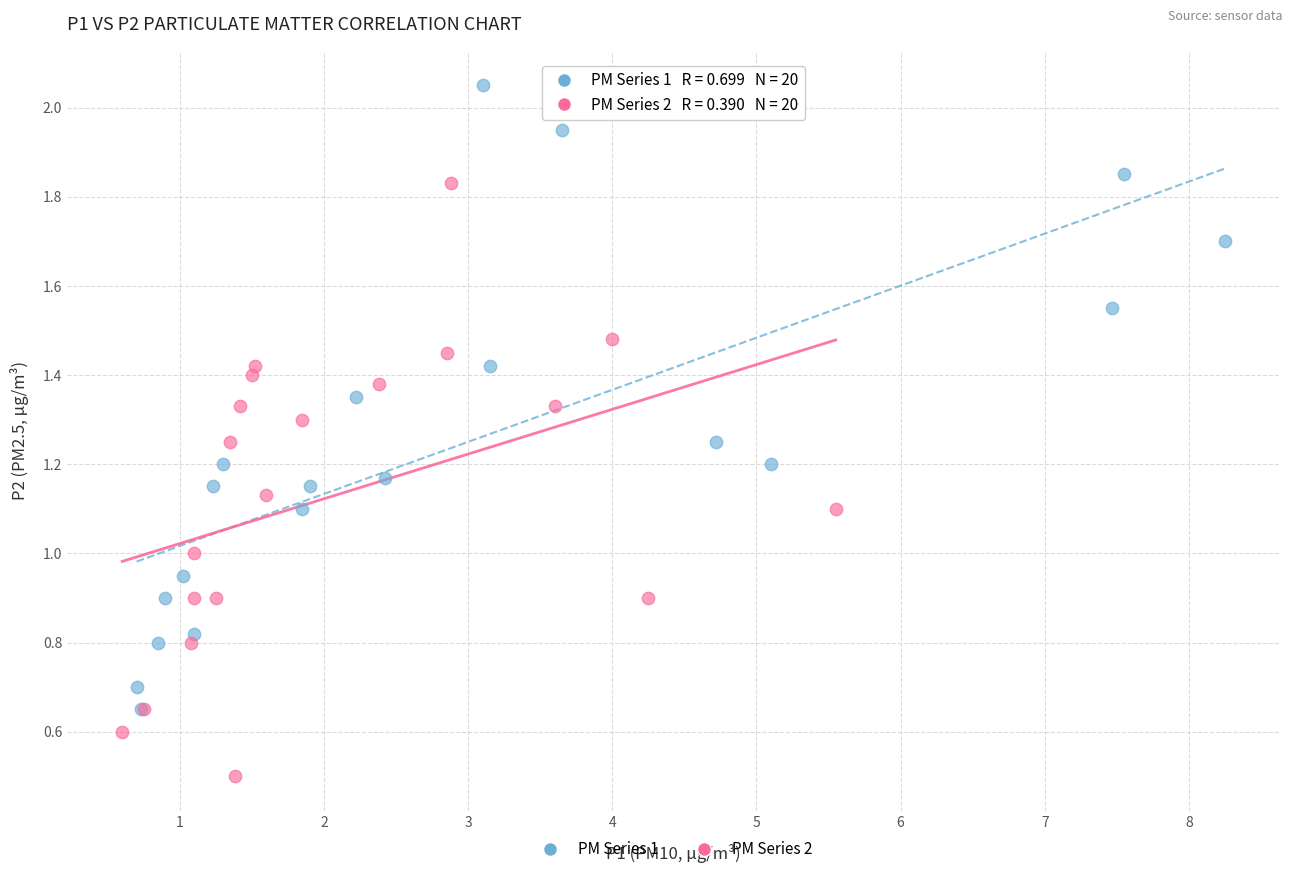

Which series has the largest Y range (max minus min)?

PM Series 1